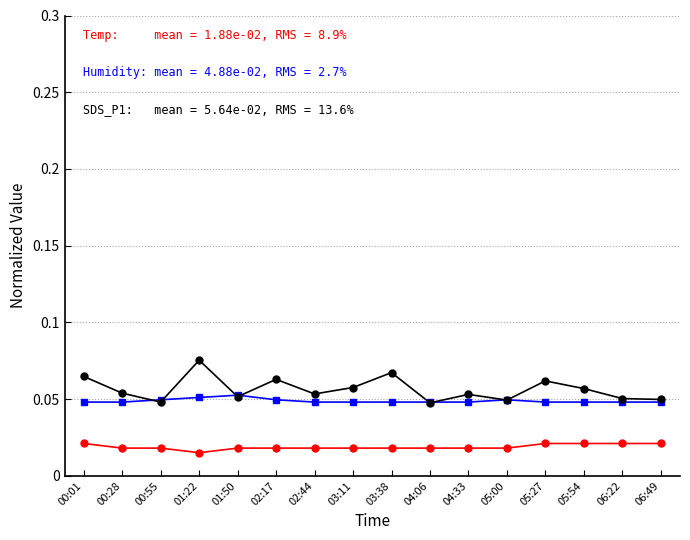

Which category has the highest value across all series?

01:22